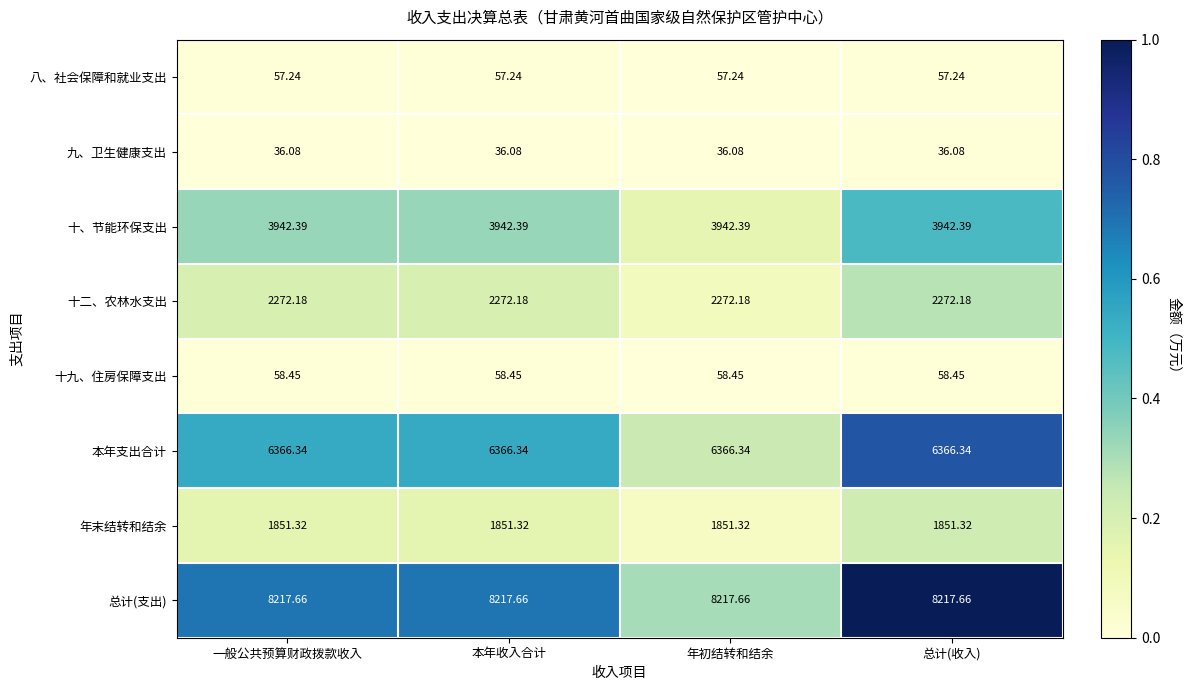

Which series has the largest total across all categories?

总计(支出)